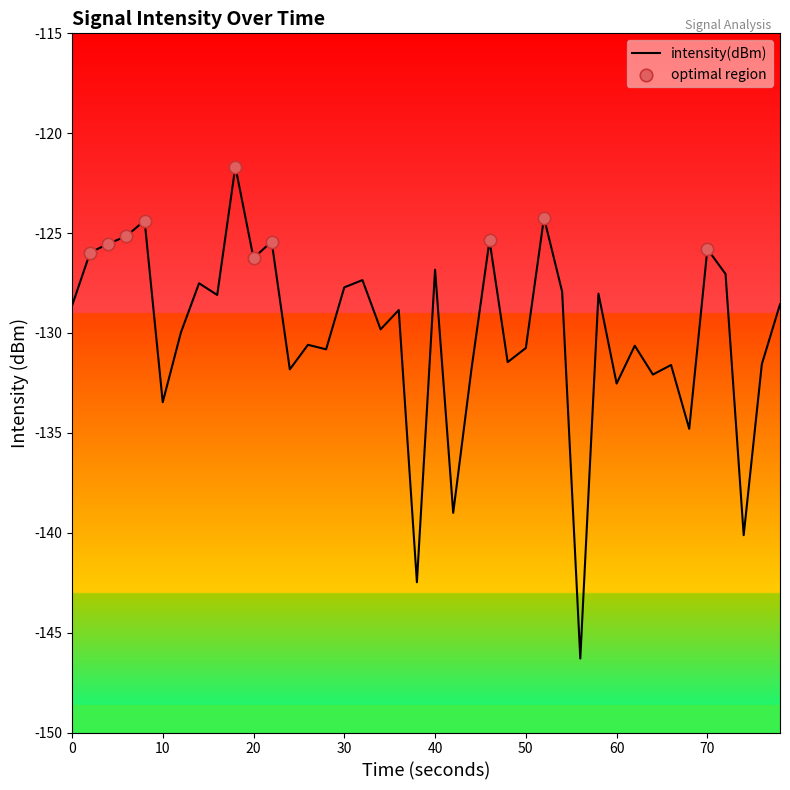

What is the difference between the maximum and minimum values?

24.6